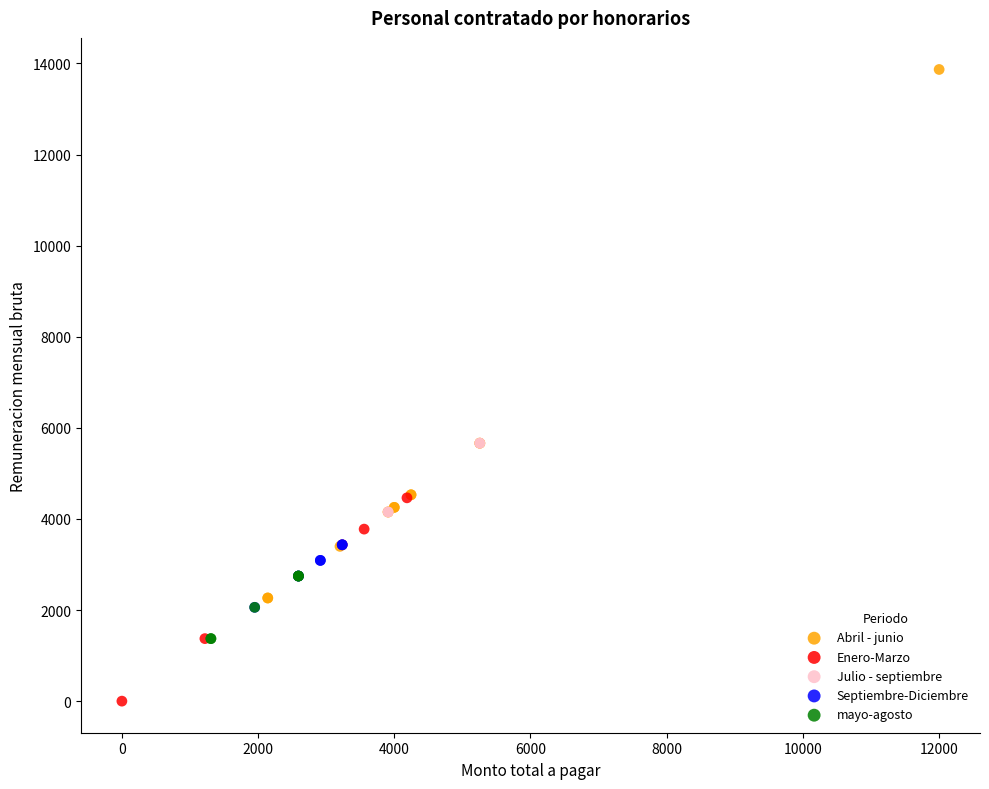

Which series has the widest spread of Y values?

Abril - junio